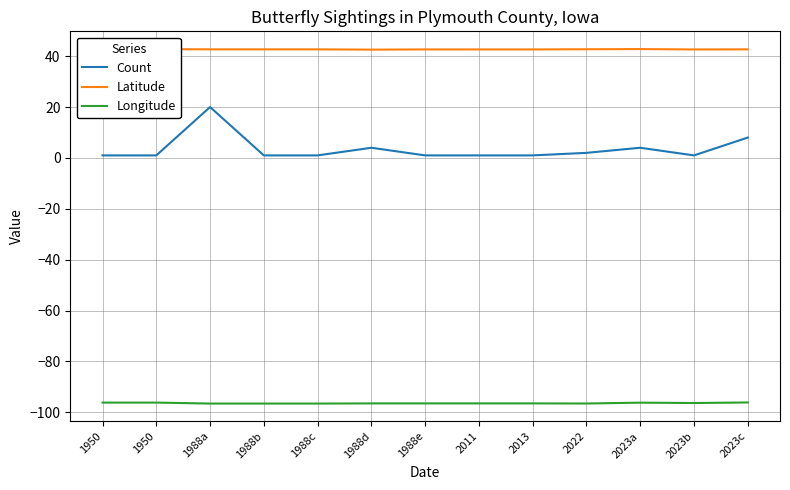

Reading right to left, list all the values displayed in this chart.

Count: 8.0	1.0	4.0	2.0	1.0	1.0	1.0	4.0	1.0	1.0	20.0	1.0	1.0
Latitude: 42.7	42.6	42.8	42.7	42.7	42.7	42.7	42.6	42.7	42.7	42.7	42.8	42.8
Longitude: -96.1	-96.3	-96.2	-96.5	-96.5	-96.5	-96.5	-96.5	-96.5	-96.5	-96.5	-96.2	-96.2